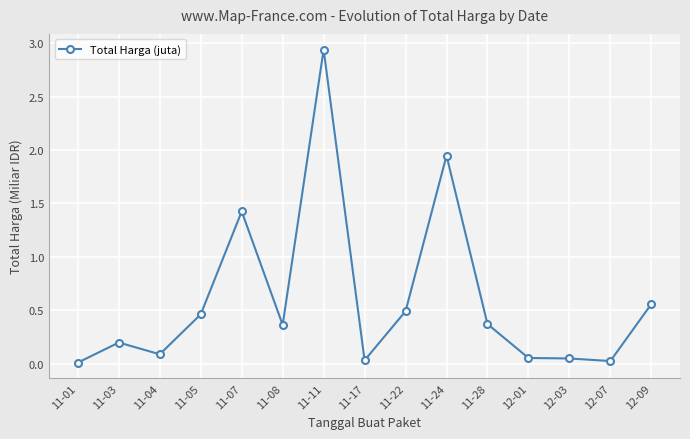

Between 11-03 and 11-24, which is larger?

11-24